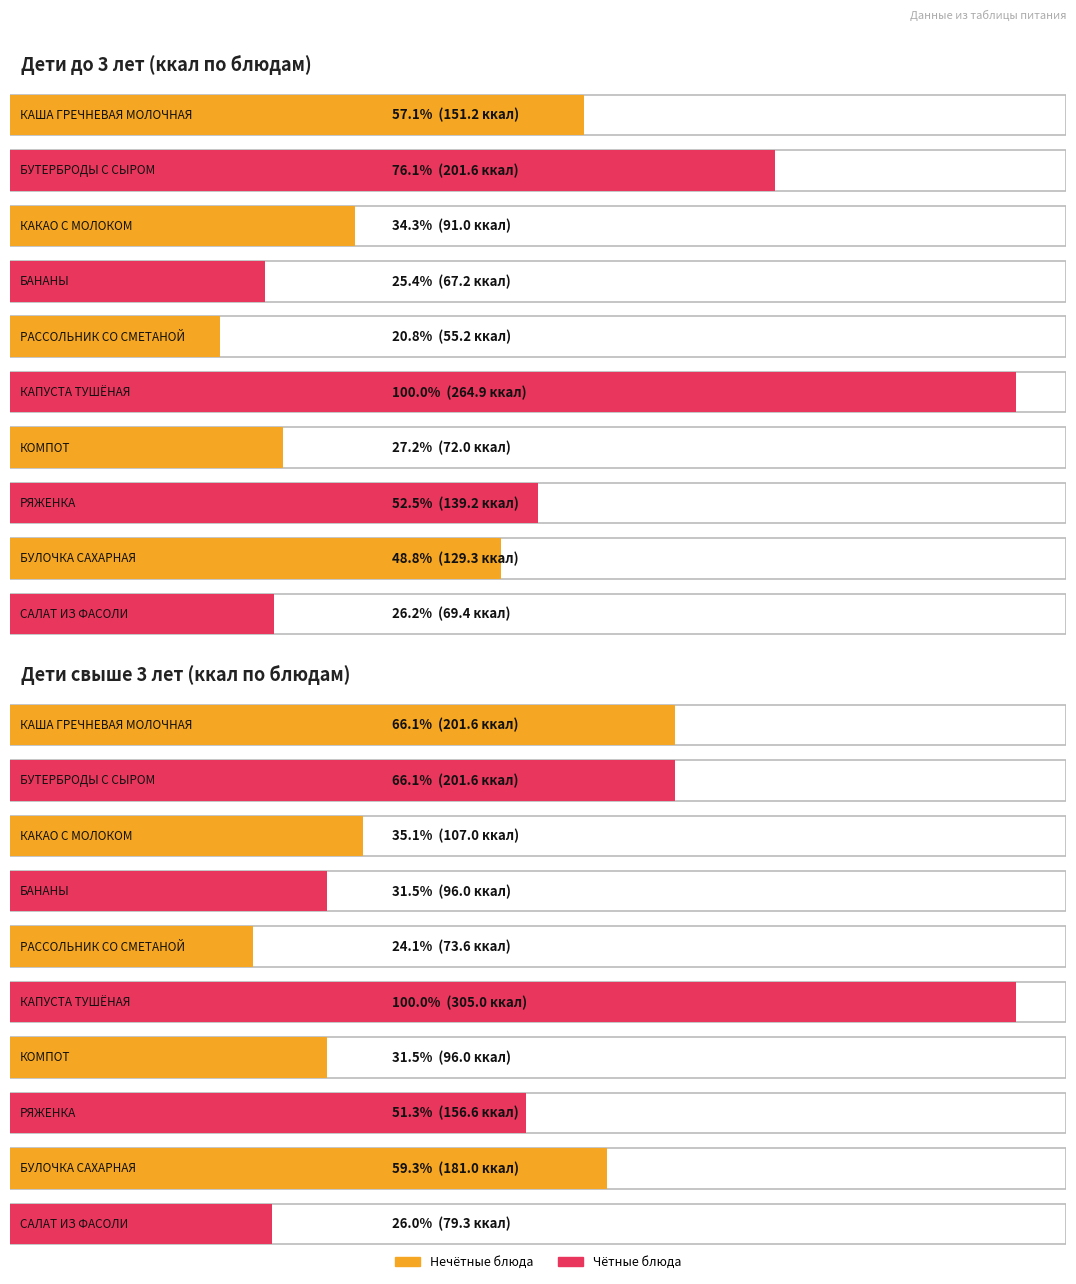

How many values in the Дети до 3 лет (ккал) series are below 129?

5